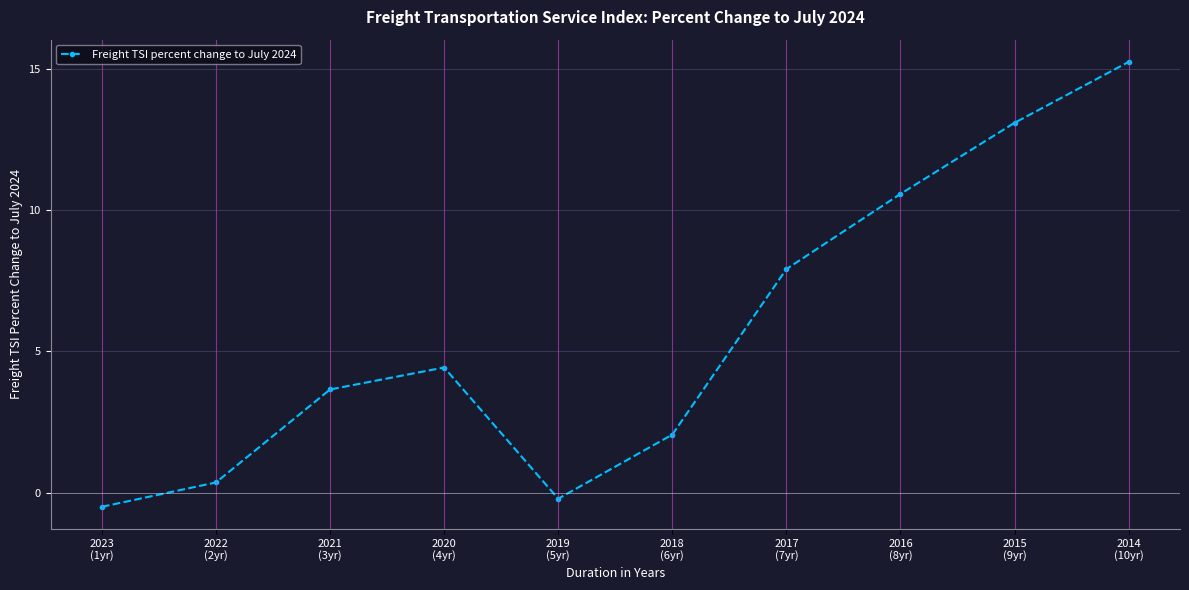

Reading left to right, transcribe all the data shown in this chart.

2023
(1yr)=-0.5	2022
(2yr)=0.4	2021
(3yr)=3.7	2020
(4yr)=4.4	2019
(5yr)=-0.2	2018
(6yr)=2.1	2017
(7yr)=7.9	2016
(8yr)=10.6	2015
(9yr)=13.1	2014
(10yr)=15.3